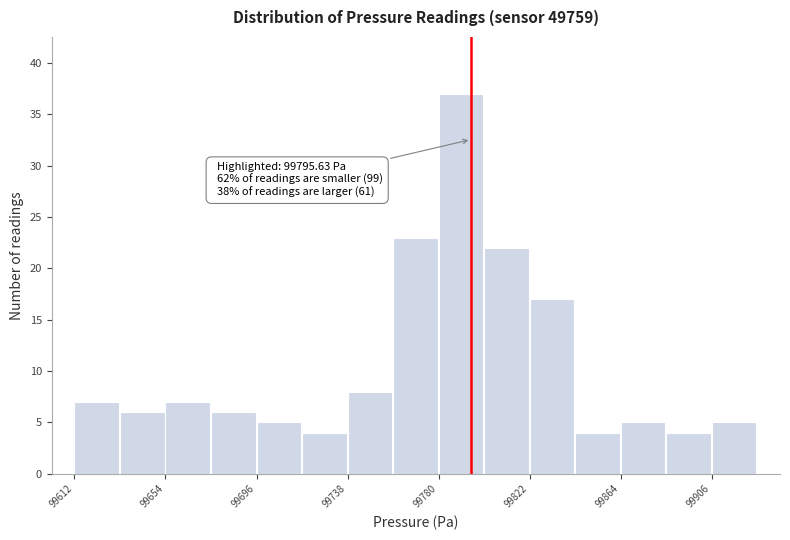

Over which range of the x-axis is the bar tallest?

99780 to 99800